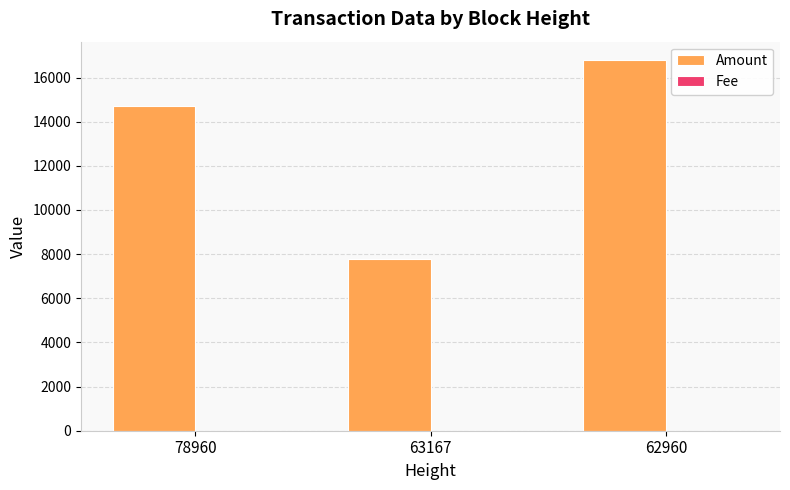

At which category is the sum across all series the highest?

62960